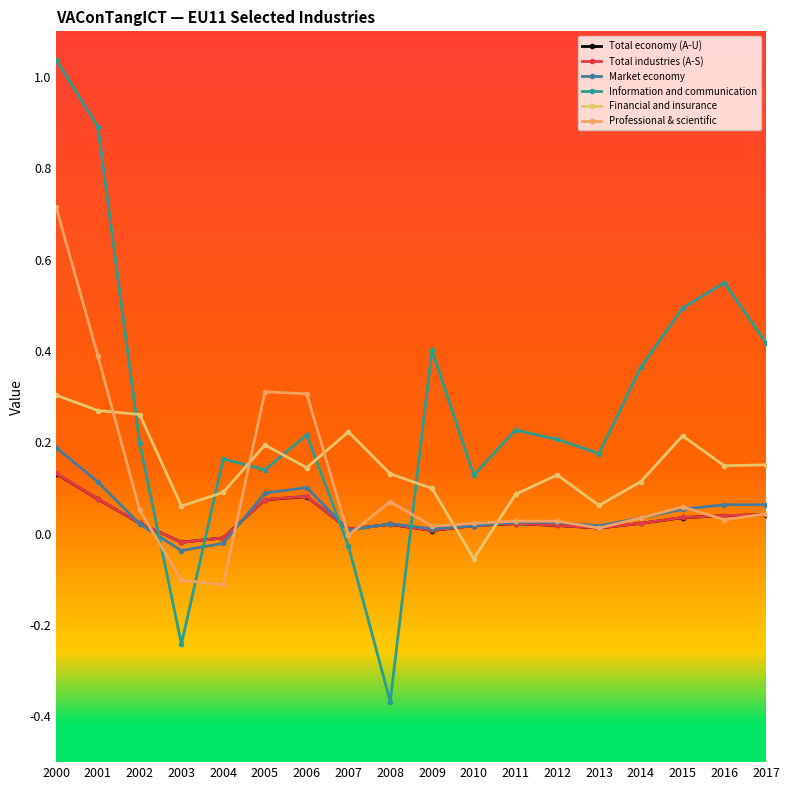

What are all the series names shown in the legend?

Total economy (A-U), Total industries (A-S), Market economy, Information and communication, Financial and insurance, Professional & scientific